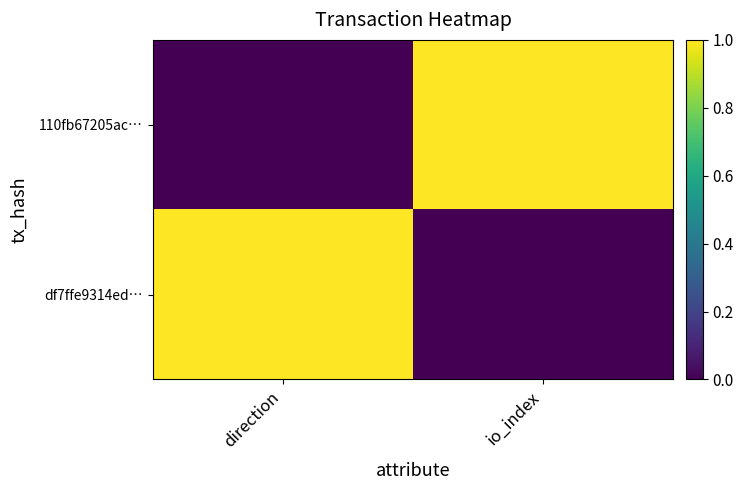

What is the spread (max minus min) of values at direction?

1